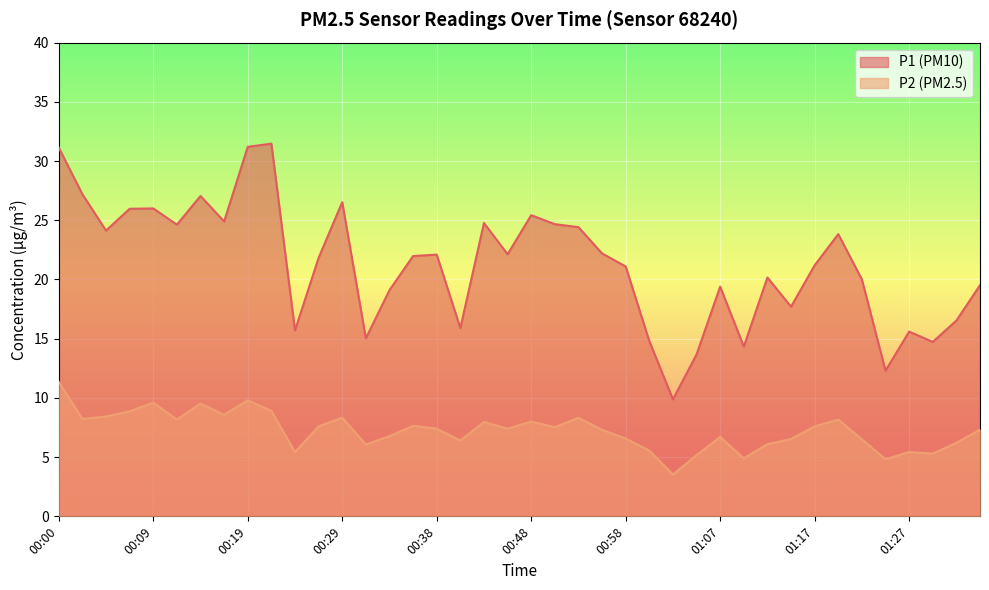

At which label does P1 first exceed 21?

00:00